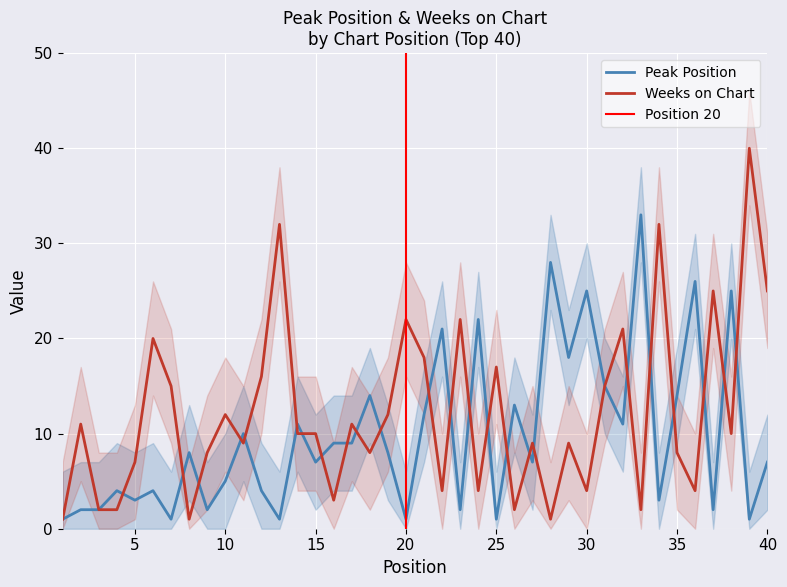

What is the sum of all Peak Position values?

392